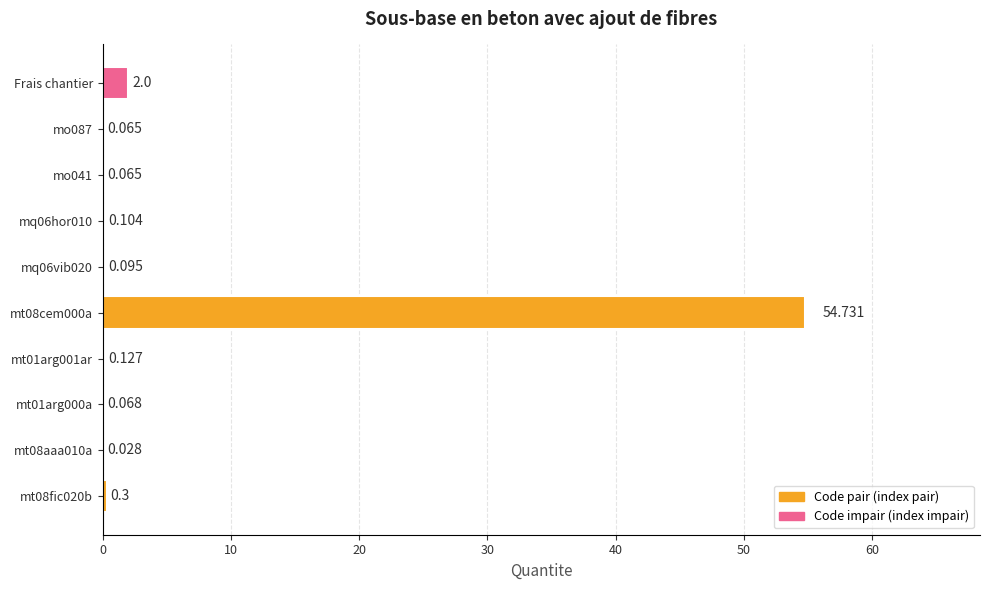

Which has a higher value, Frais chantier or mt01arg001ar?

Frais chantier